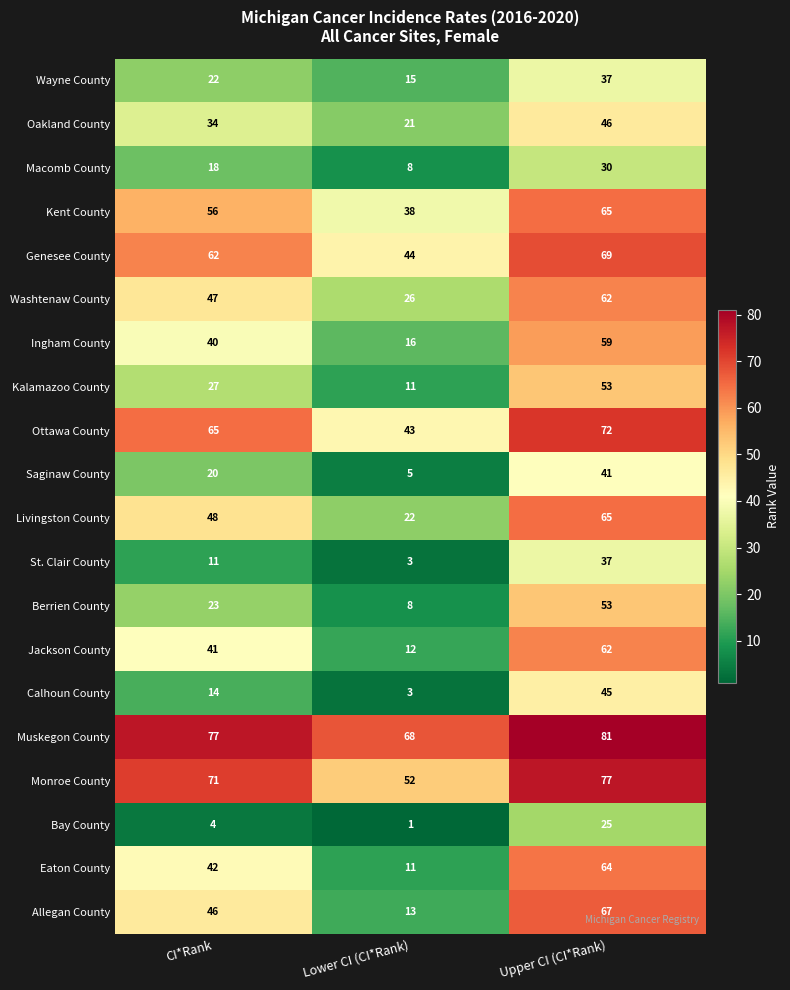

Rank the categories by Monroe County value from highest to lowest.

Upper CI (CI*Rank), CI*Rank, Lower CI (CI*Rank)